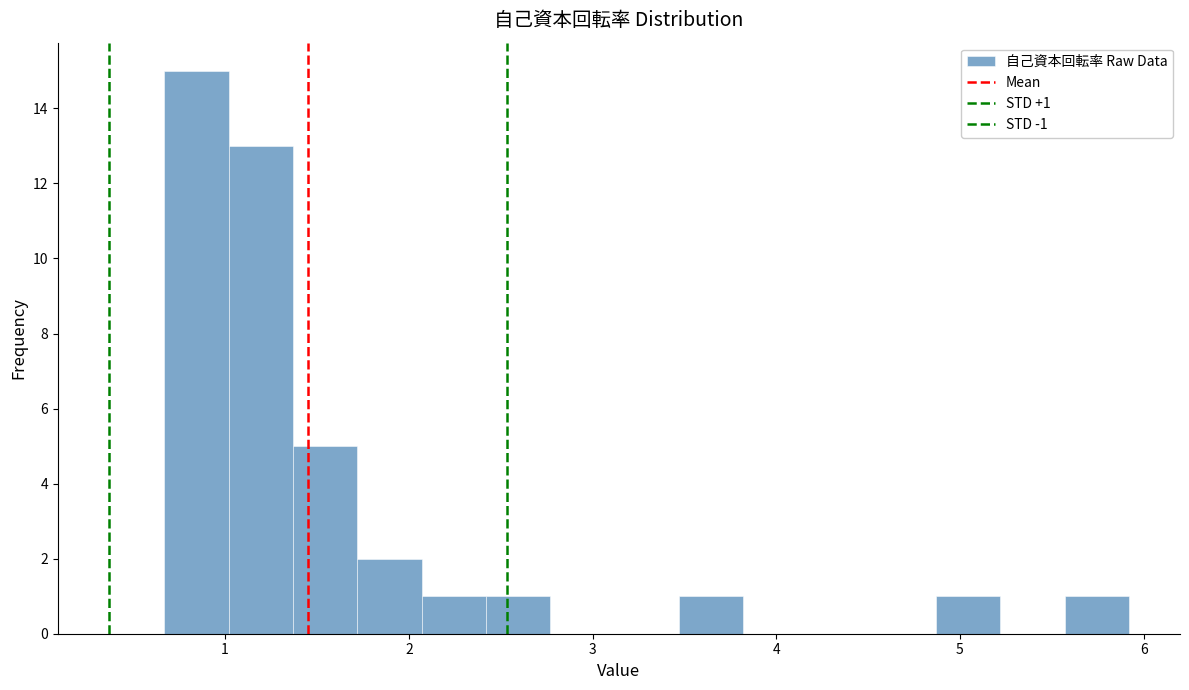

Read against the x-axis, roughly where is the centre of the tallest bar?

0.8